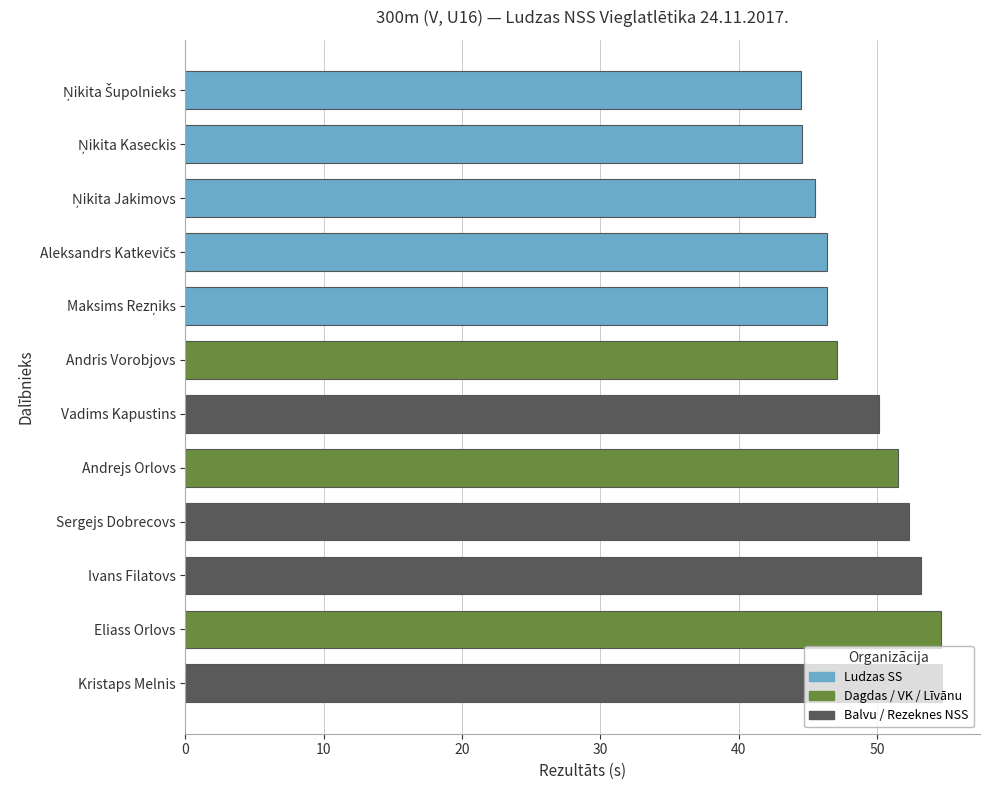

The value at Ivans Filatovs is 80.5. True or false?

False